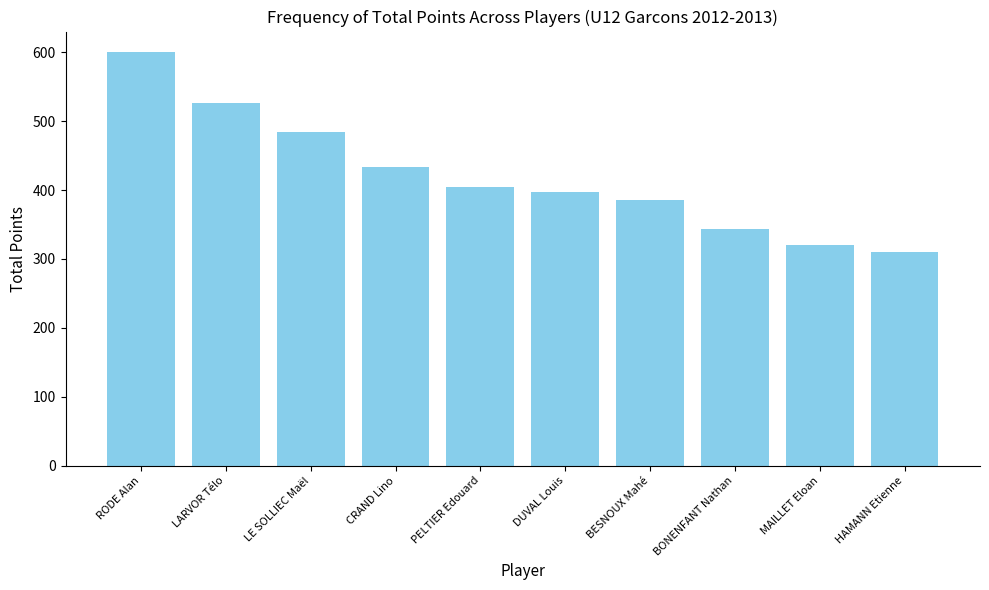

How many distinct data groups are displayed?

1